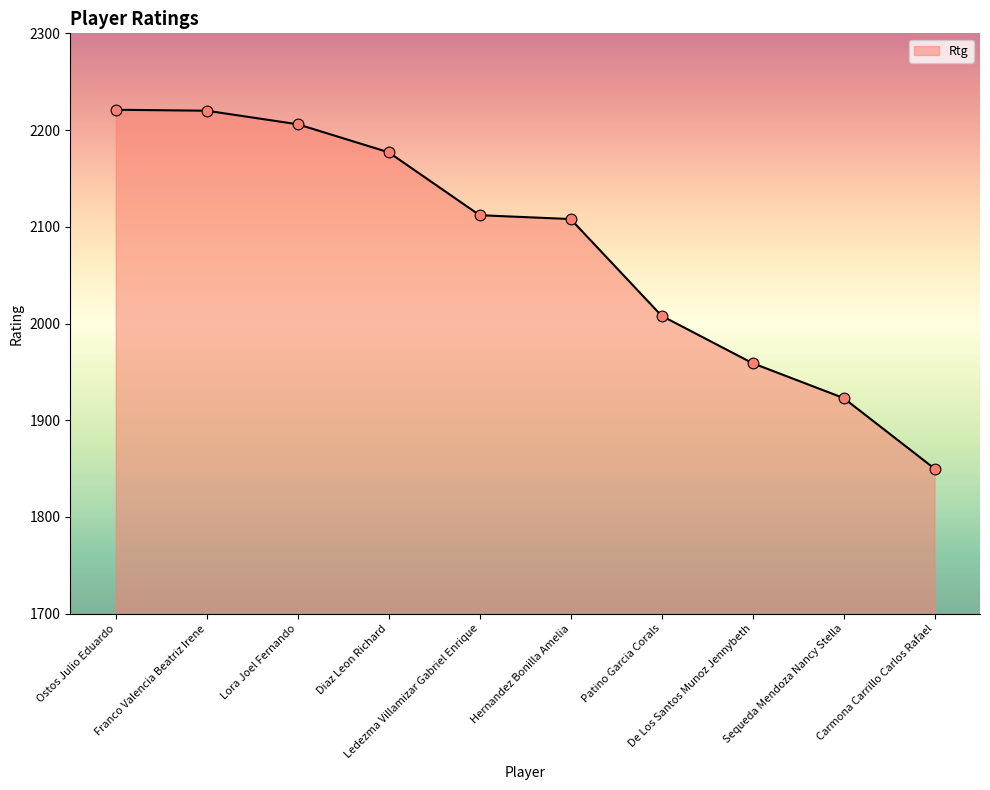

Between Diaz Leon Richard and De Los Santos Munoz Jennybeth, which is larger?

Diaz Leon Richard